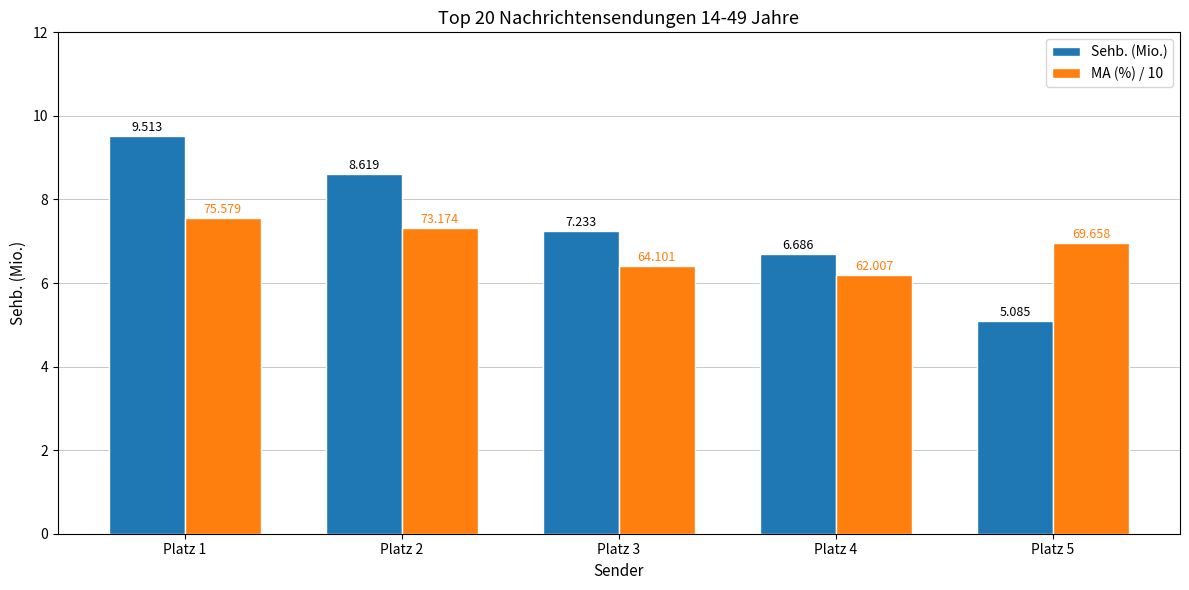

What is the average value of the Sehb. (Mio.) series?

7.4